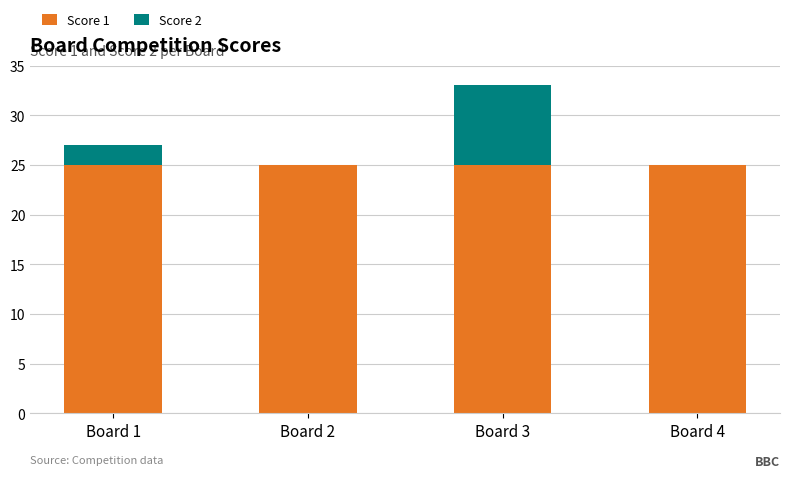

At which category is the sum across all series the highest?

Board 3